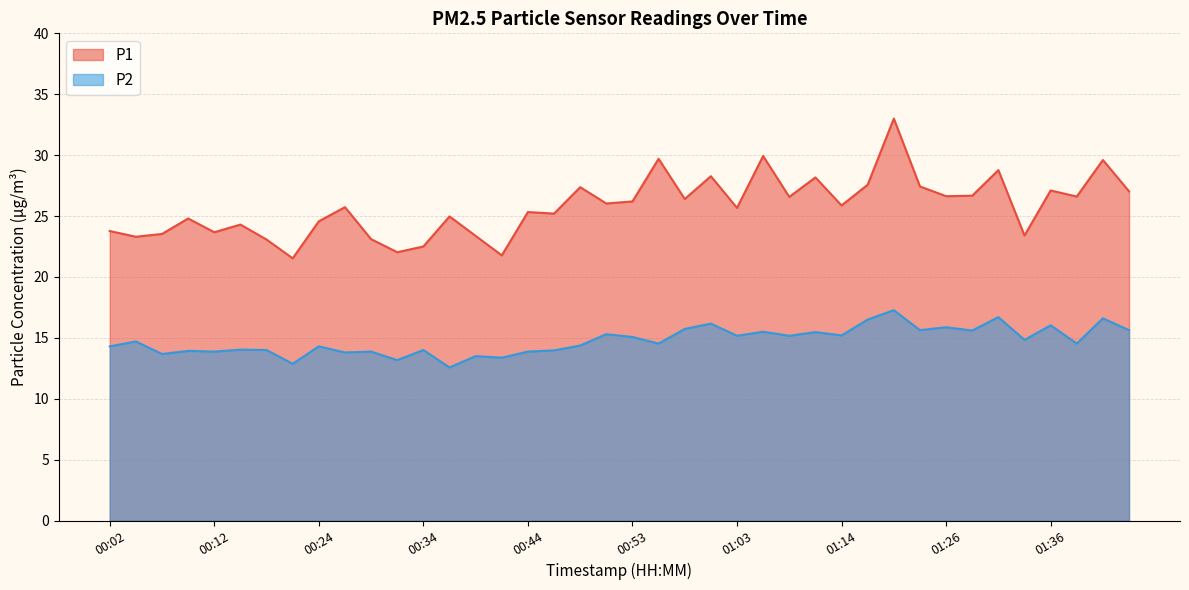

At which category is the sum across all series the highest?

01:21